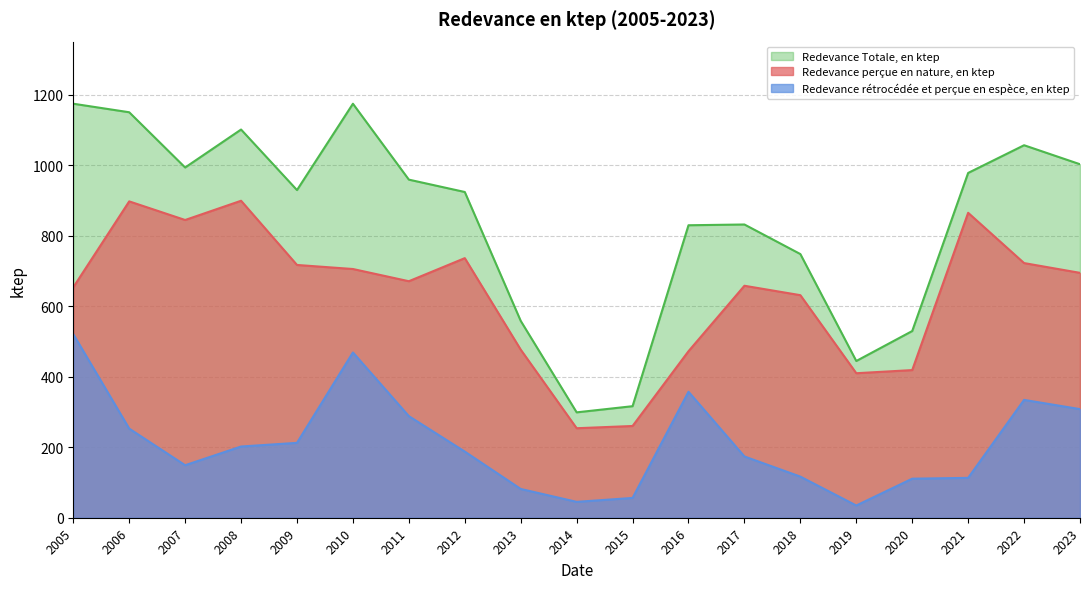

Count the number of data series in this chart.

3